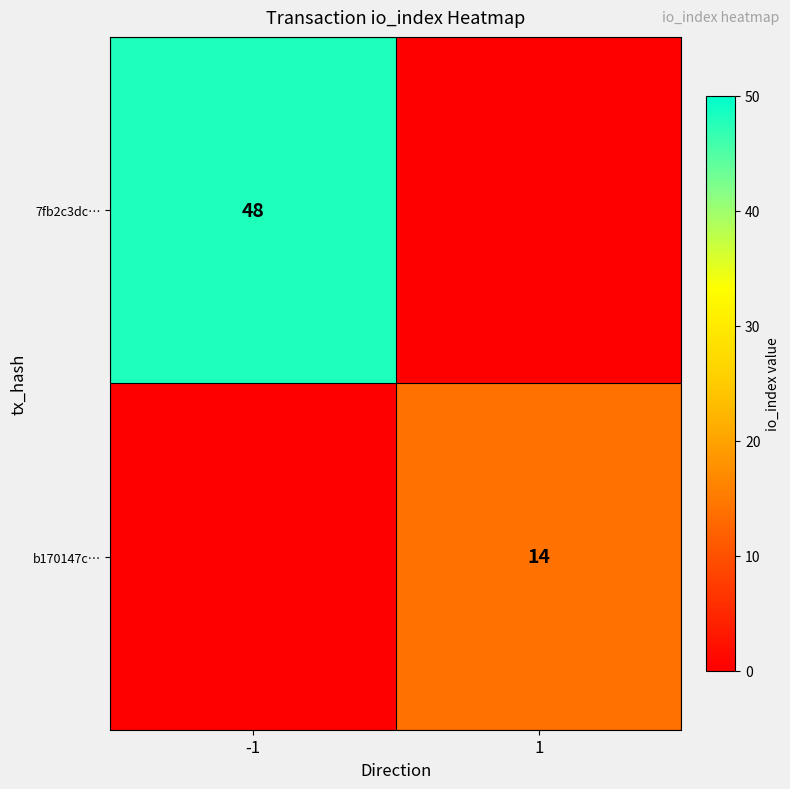

The value of b170147c… at 1 is 25. True or false?

False